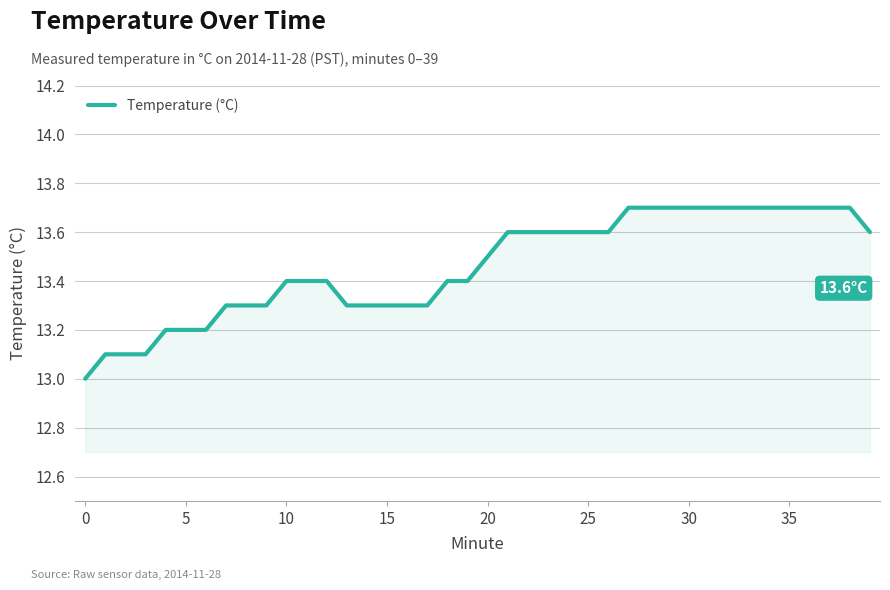

What is the difference between the maximum and minimum values?

0.7